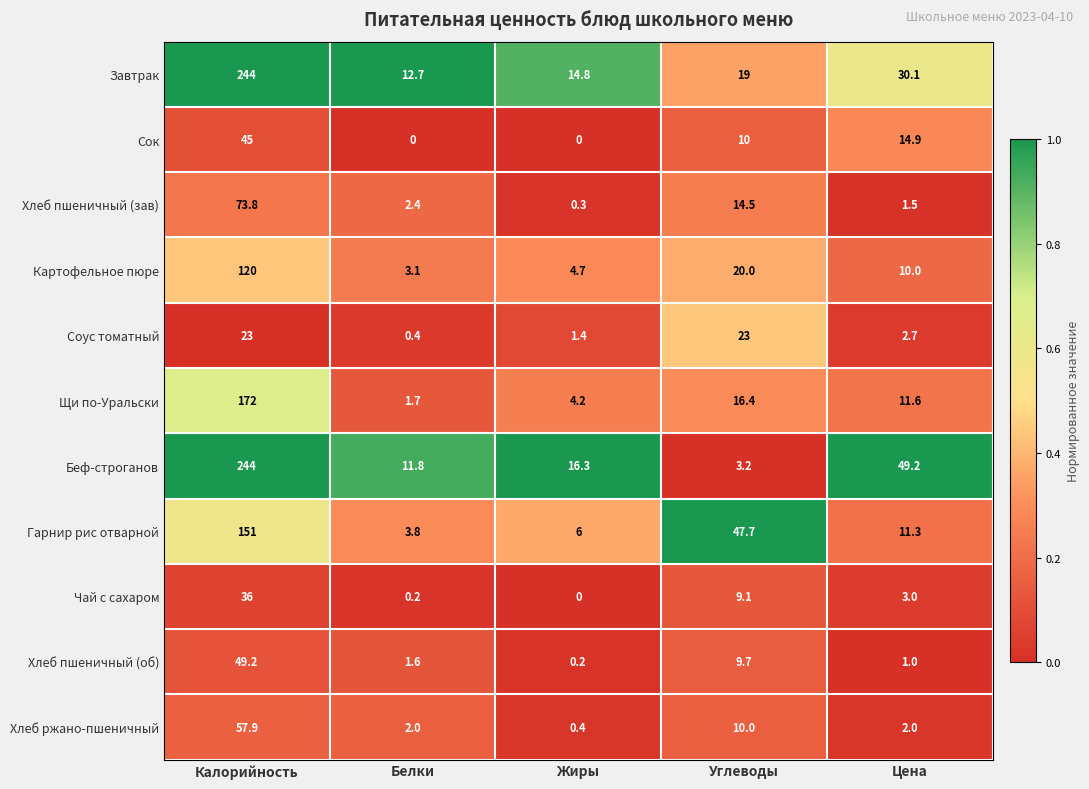

What is the spread (max minus min) of values at Калорийность?

221.0